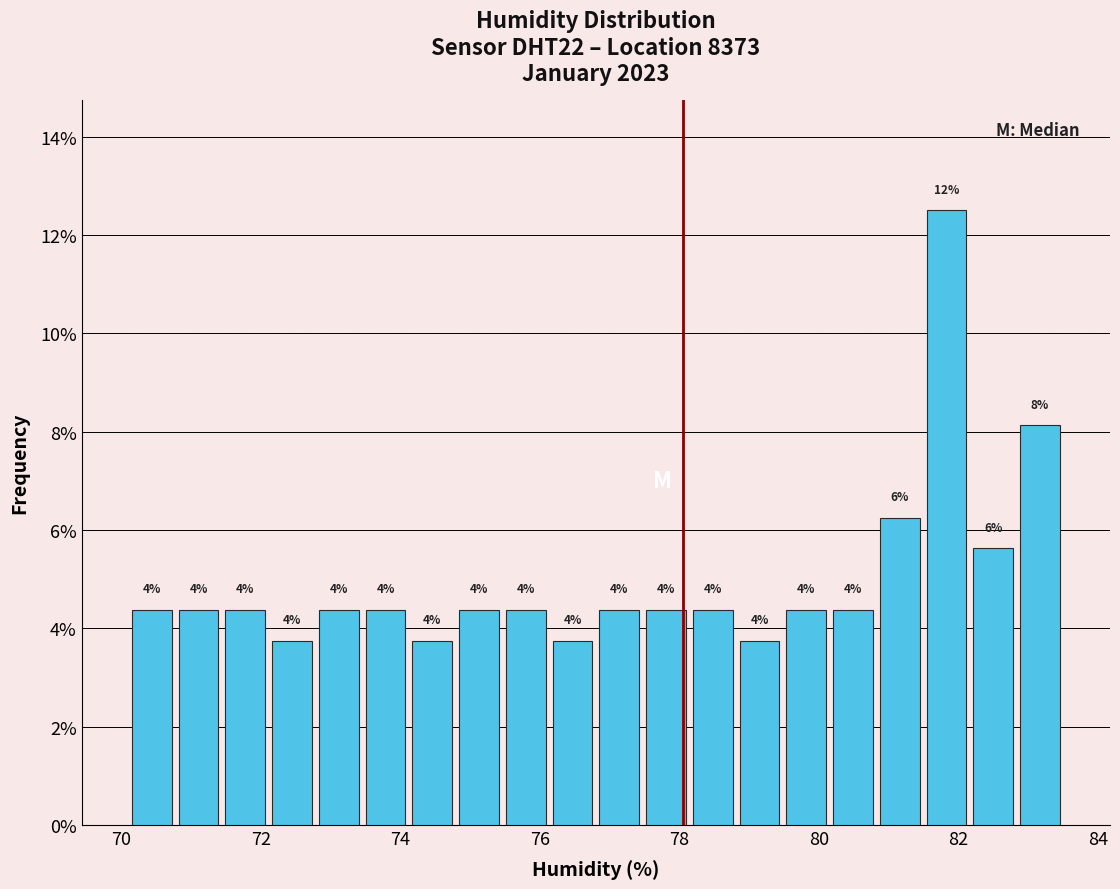

Around what value on the x-axis is the tallest bar? Give the approximate position of its centre, as read against the axis.

81.8